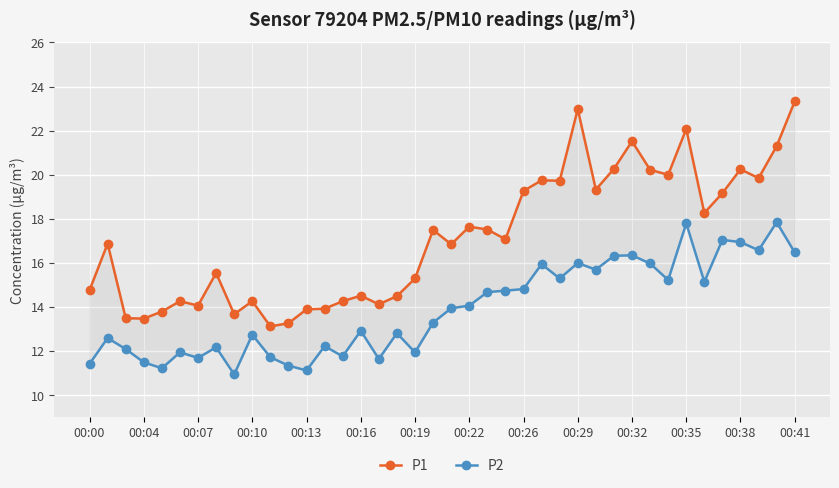

True or false: P2 and P1 cross at least once.

False